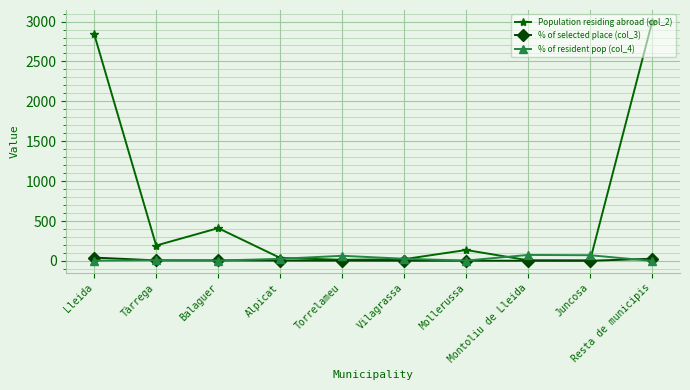

What is the difference between the highest and lowest values at Resta de municipis?

2995.0